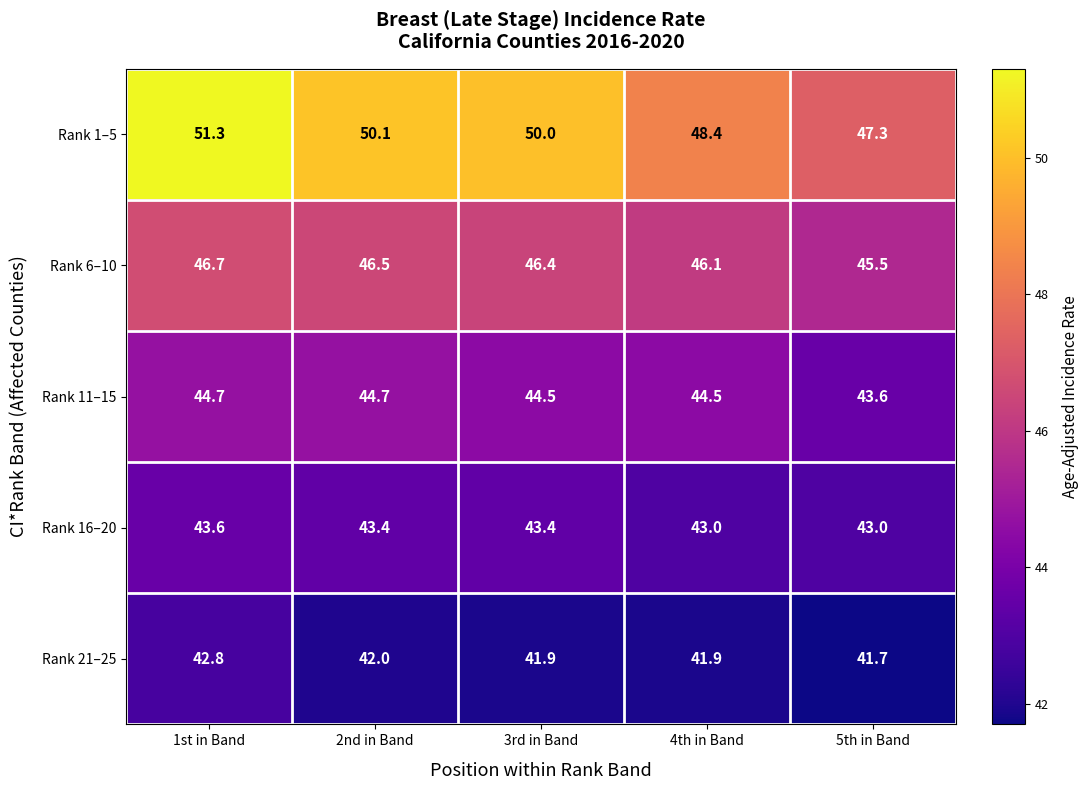

At which category is the sum across all series the highest?

1st in Band